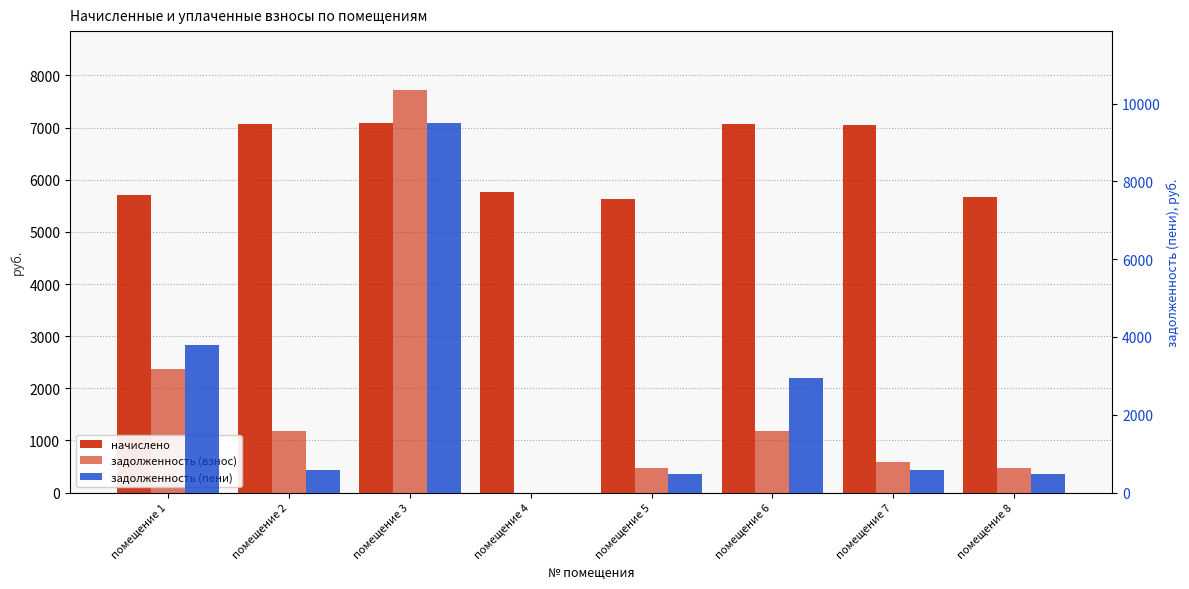

Is it true that задолженность (пени) equals 469.9 at помещение 5?

True